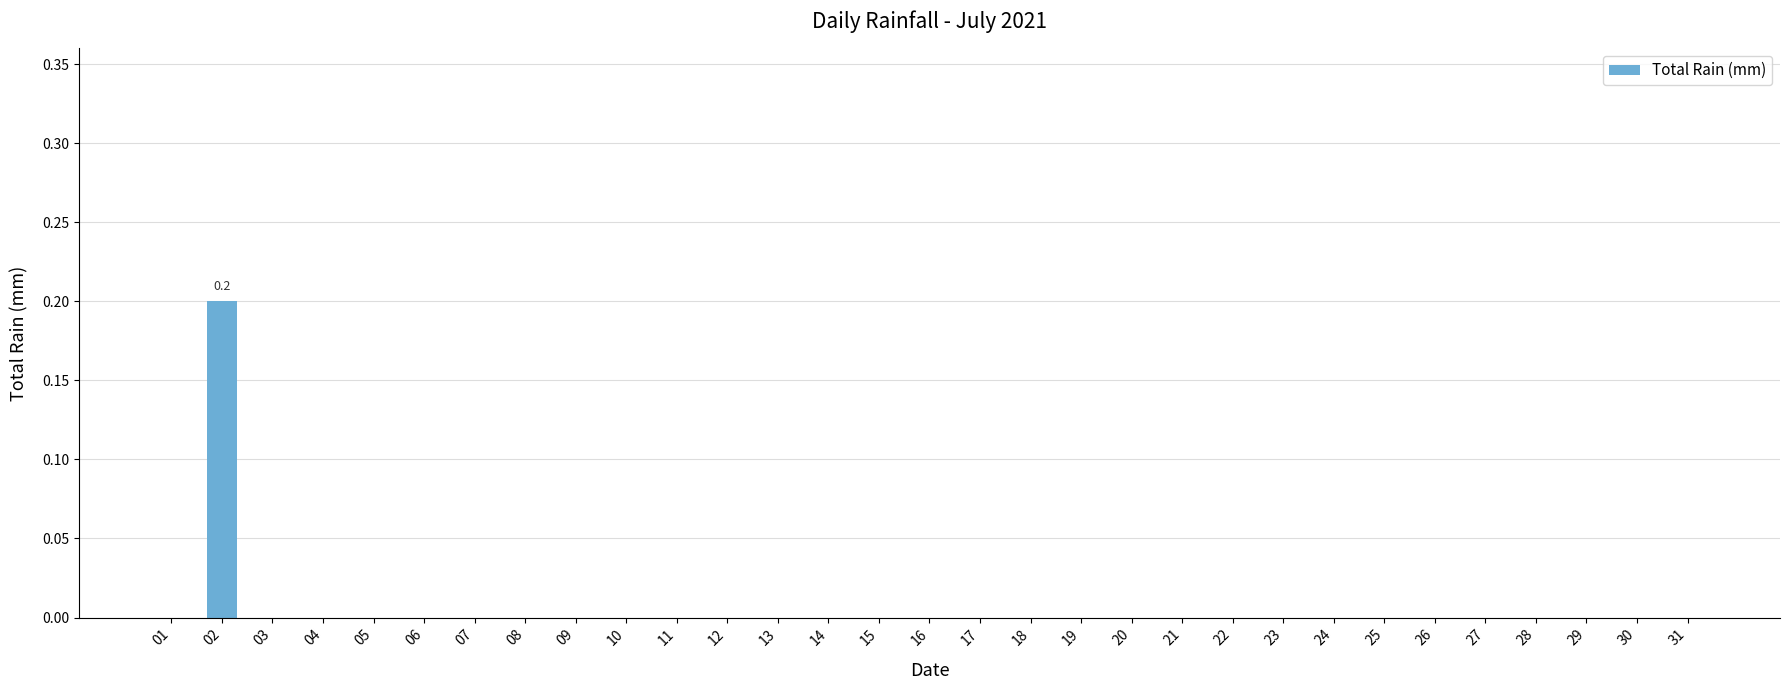

What is the maximum value shown in the chart?

0.2